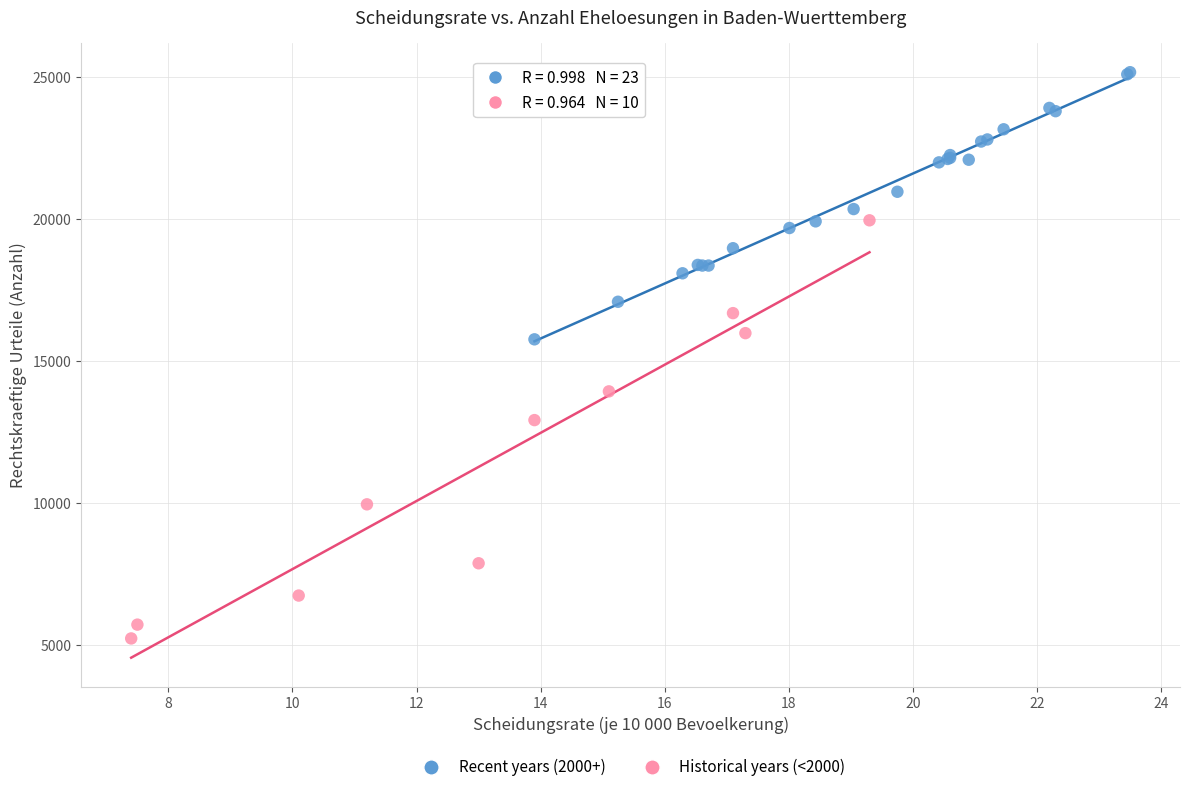

Which series has the largest Y range (max minus min)?

Historical years (<2000)